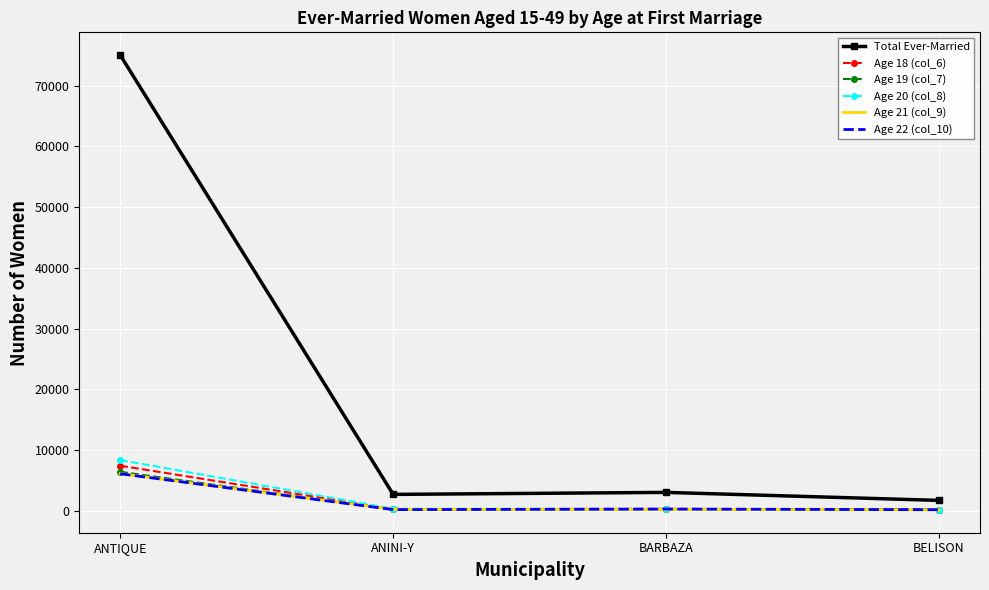

How many distinct data groups are displayed?

6